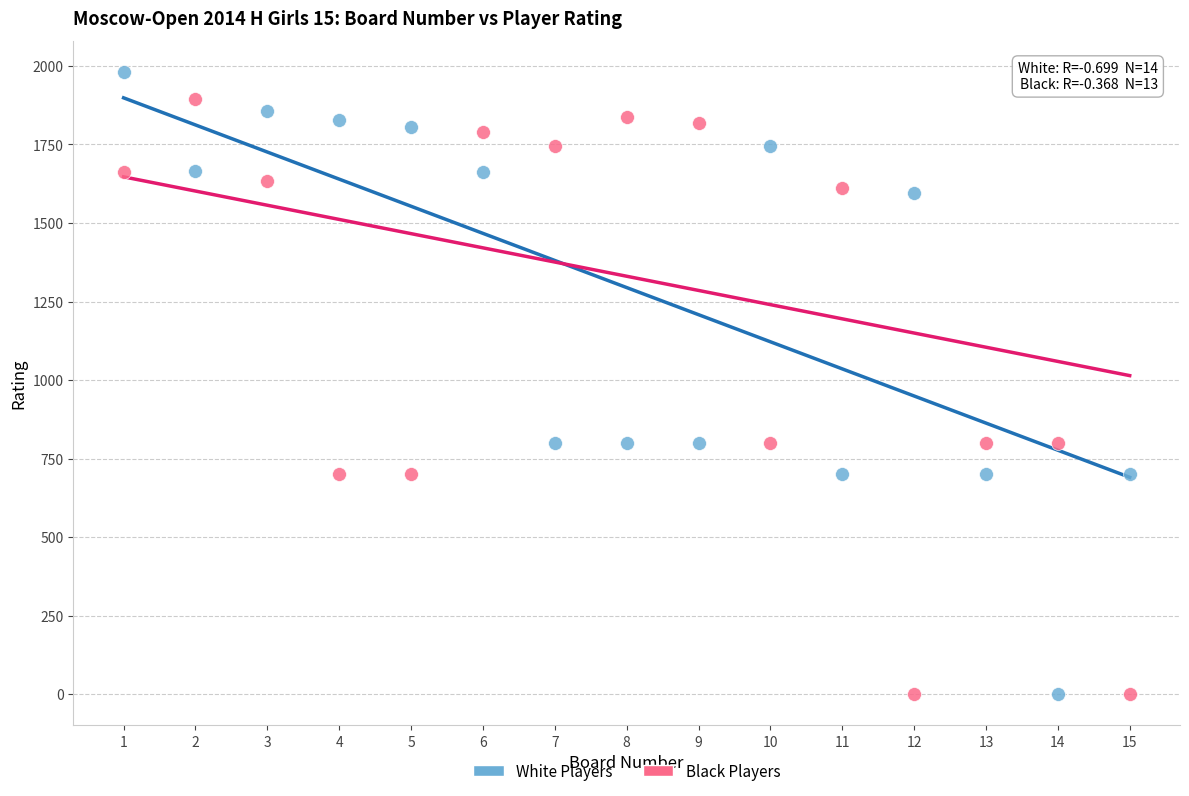

What is the X range (max minus min) for the scatter plot?

14